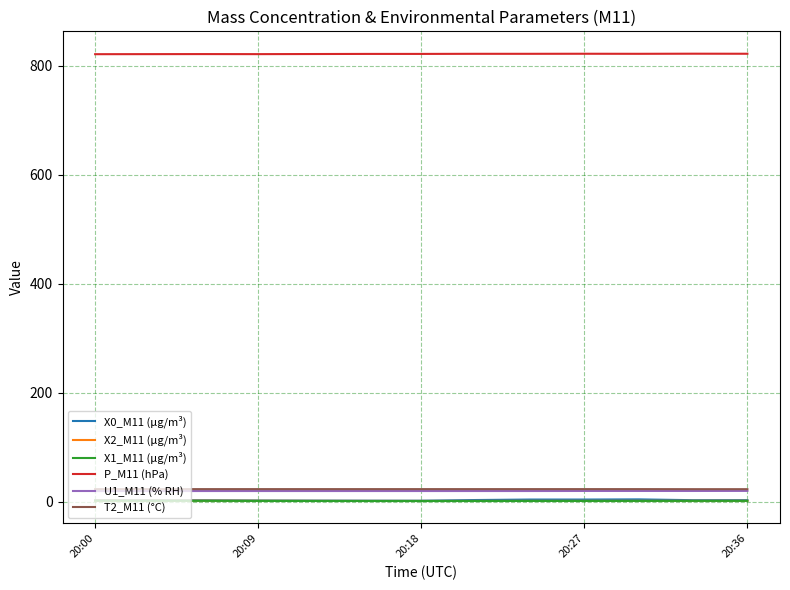

True or false: T2_M11 (°C) and P_M11 (hPa) cross at least once.

False